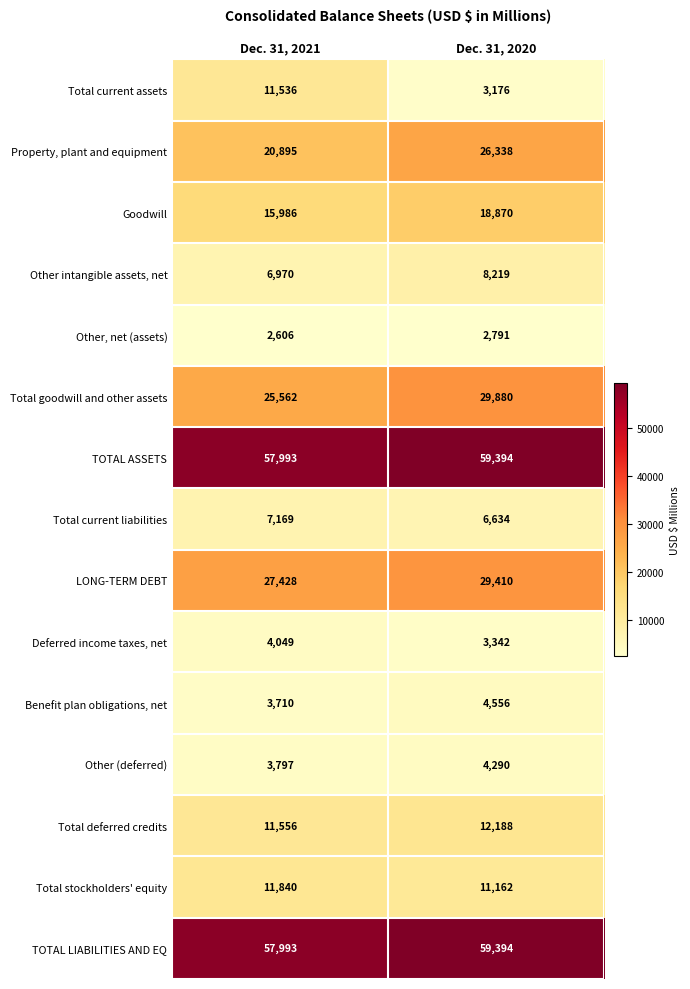

At which category does the chart reach its minimum across all series?

Dec. 31, 2021